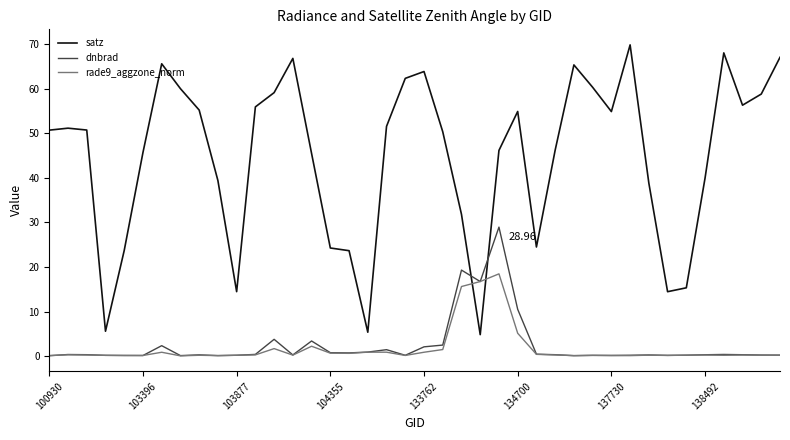

Which series has the largest range (max minus min)?

satz